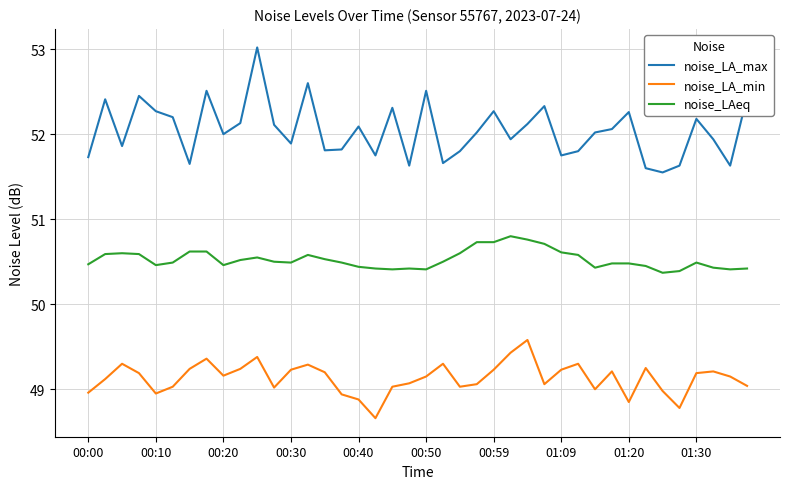

True or false: noise_LAeq and noise_LA_min intersect in this chart.

False